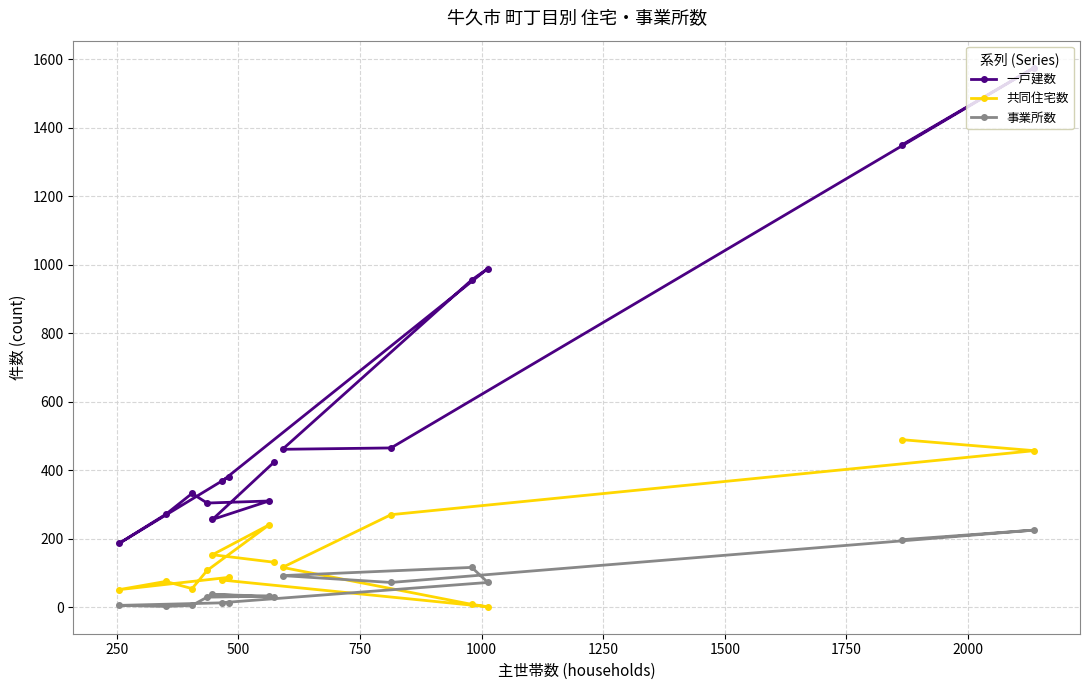

What is the maximum value shown in the chart?

1576